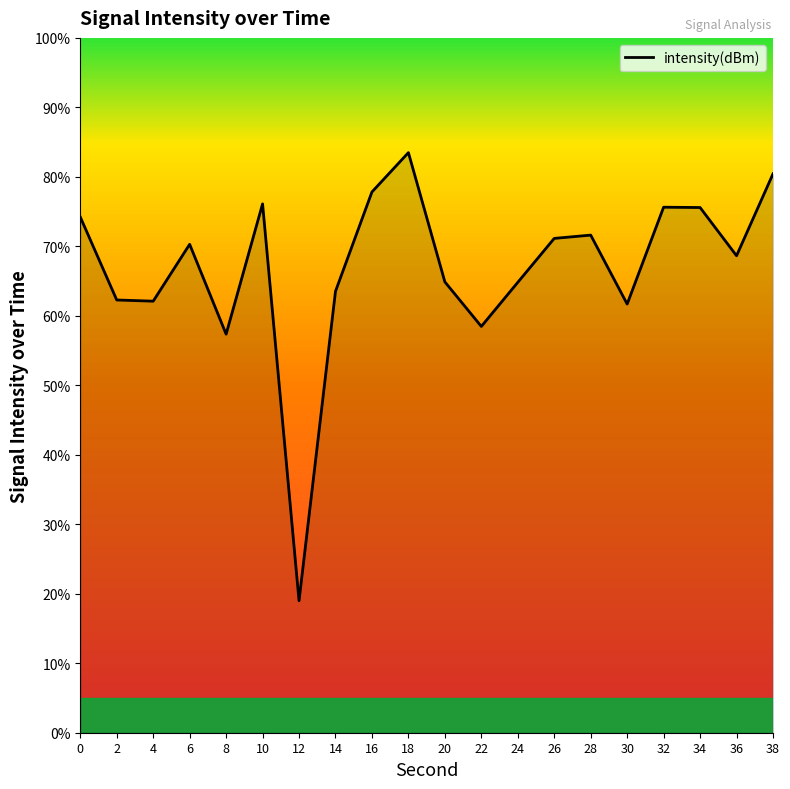

What is the difference between the maximum and second lowest values?

26.1